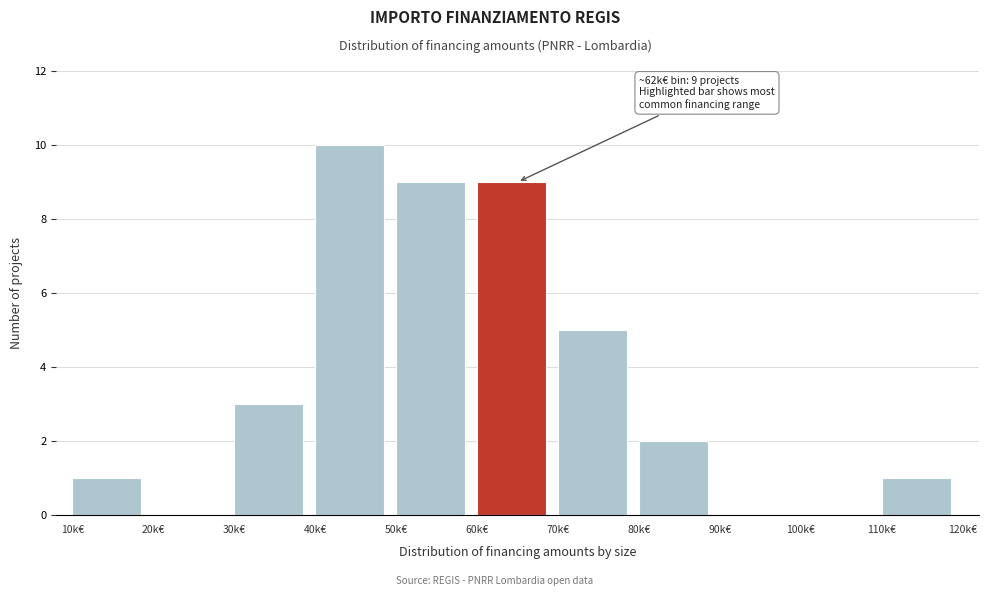

Reading left to right, list all the values displayed in this chart.

10k€=1	20k€=0	30k€=3	40k€=10	50k€=9	60k€=9	70k€=5	80k€=2	90k€=0	100k€=0	110k€=1